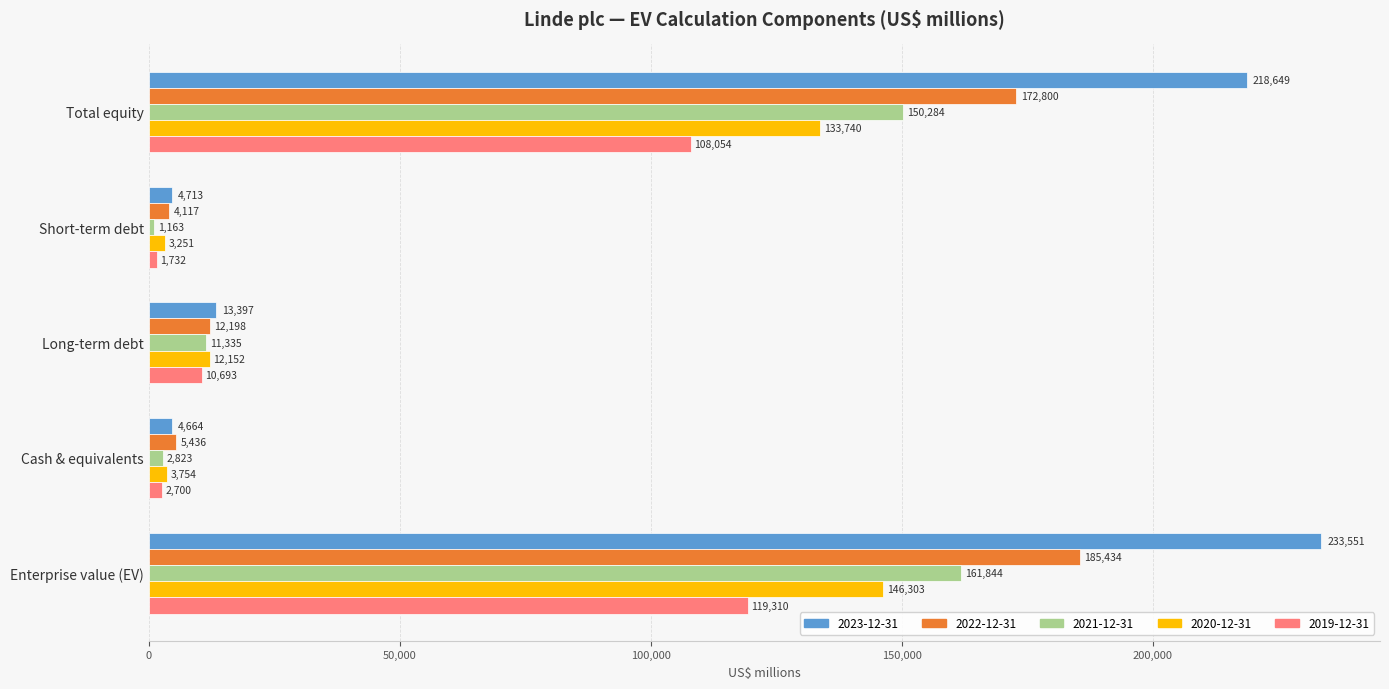

At which category is the sum across all series the highest?

Enterprise value (EV)